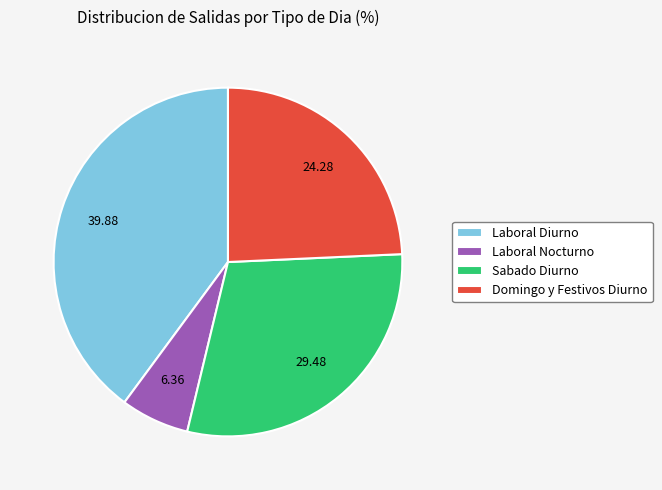

How many slices are in this pie chart?

4